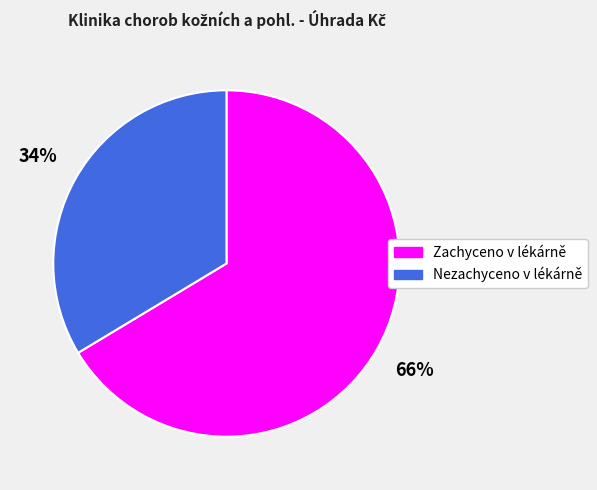

To the nearest percent, what portion does Zachyceno v lékárně represent?

66%